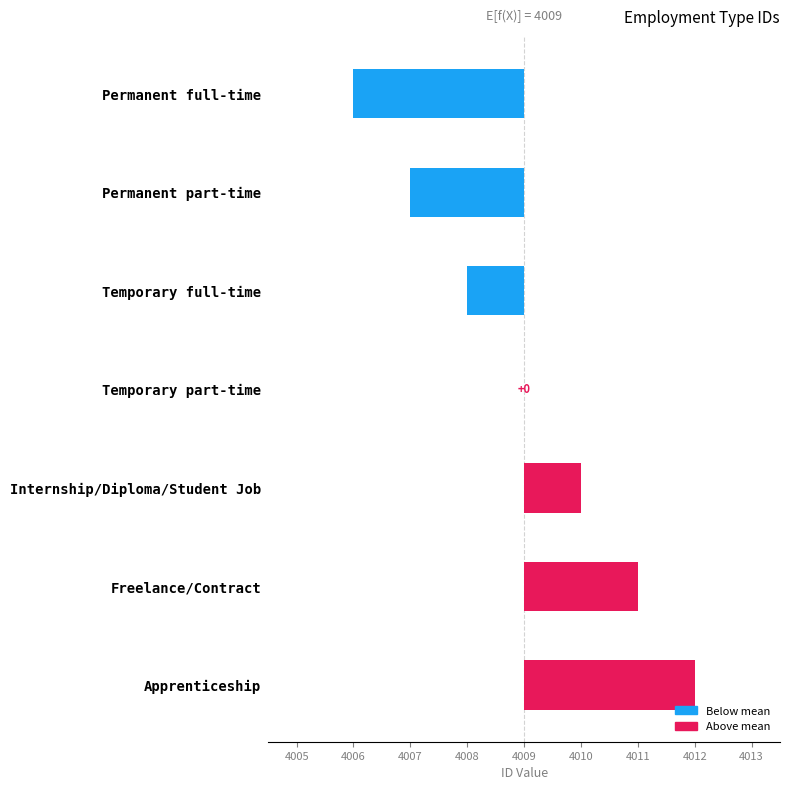

How many values are between -2 and 2?

5